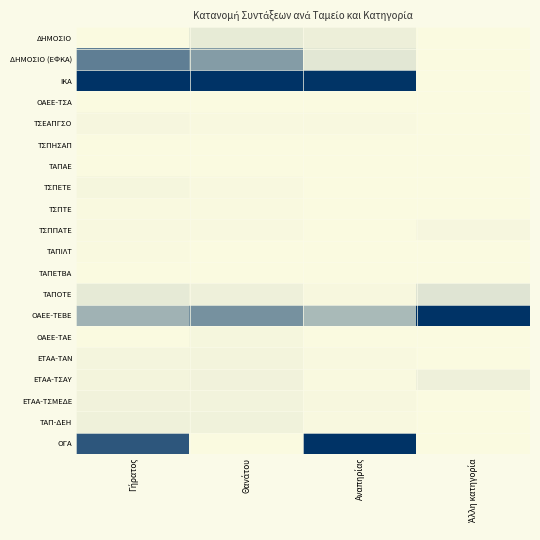

Reading left to right, transcribe all the data shown in this chart.

ΔΗΜΟΣΙΟ: Γήρατος=0.0	Θανάτου=0.1	Αναπηρίας=0.1	Άλλη κατηγορία=0.0
ΔΗΜΟΣΙΟ (ΕΦΚΑ): Γήρατος=0.6	Θανάτου=0.5	Αναπηρίας=0.1	Άλλη κατηγορία=0.0
ΙΚΑ: Γήρατος=1.0	Θανάτου=1.0	Αναπηρίας=1.0	Άλλη κατηγορία=0.0
ΟΑΕΕ-ΤΣΑ: Γήρατος=0.0	Θανάτου=0.0	Αναπηρίας=0.0	Άλλη κατηγορία=0.0
ΤΣΕΑΠΓΣΟ: Γήρατος=0.0	Θανάτου=0.0	Αναπηρίας=0.0	Άλλη κατηγορία=0.0
ΤΣΠΗΣΑΠ: Γήρατος=0.0	Θανάτου=0.0	Αναπηρίας=0.0	Άλλη κατηγορία=0.0
ΤΑΠΑΕ: Γήρατος=0.0	Θανάτου=0.0	Αναπηρίας=0.0	Άλλη κατηγορία=0.0
ΤΣΠΕΤΕ: Γήρατος=0.0	Θανάτου=0.0	Αναπηρίας=0.0	Άλλη κατηγορία=0.0
ΤΣΠΤΕ: Γήρατος=0.0	Θανάτου=0.0	Αναπηρίας=0.0	Άλλη κατηγορία=0.0
ΤΣΠΠΑΤΕ: Γήρατος=0.0	Θανάτου=0.0	Αναπηρίας=0.0	Άλλη κατηγορία=0.0
ΤΑΠΙΛΤ: Γήρατος=0.0	Θανάτου=0.0	Αναπηρίας=0.0	Άλλη κατηγορία=0.0
ΤΑΠΕΤΒΑ: Γήρατος=0.0	Θανάτου=0.0	Αναπηρίας=0.0	Άλλη κατηγορία=0.0
ΤΑΠΟΤΕ: Γήρατος=0.1	Θανάτου=0.0	Αναπηρίας=0.0	Άλλη κατηγορία=0.1
ΟΑΕΕ-ΤΕΒΕ: Γήρατος=0.4	Θανάτου=0.5	Αναπηρίας=0.3	Άλλη κατηγορία=1.0
ΟΑΕΕ-ΤΑΕ: Γήρατος=0.0	Θανάτου=0.0	Αναπηρίας=0.0	Άλλη κατηγορία=0.0
ΕΤΑΑ-ΤΑΝ: Γήρατος=0.0	Θανάτου=0.0	Αναπηρίας=0.0	Άλλη κατηγορία=0.0
ΕΤΑΑ-ΤΣΑΥ: Γήρατος=0.0	Θανάτου=0.0	Αναπηρίας=0.0	Άλλη κατηγορία=0.0
ΕΤΑΑ-ΤΣΜΕΔΕ: Γήρατος=0.0	Θανάτου=0.0	Αναπηρίας=0.0	Άλλη κατηγορία=0.0
ΤΑΠ-ΔΕΗ: Γήρατος=0.0	Θανάτου=0.0	Αναπηρίας=0.0	Άλλη κατηγορία=0.0
ΟΓΑ: Γήρατος=0.8	Θανάτου=0.0	Αναπηρίας=1.0	Άλλη κατηγορία=0.0